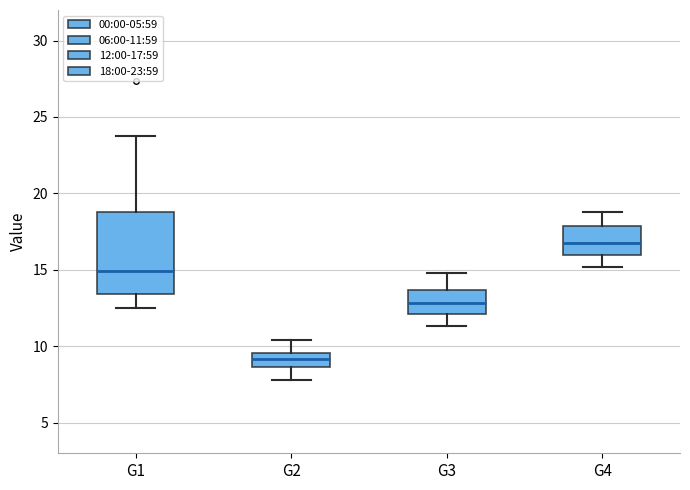

Which box is the tallest, from its lower edge to its upper edge?

G1